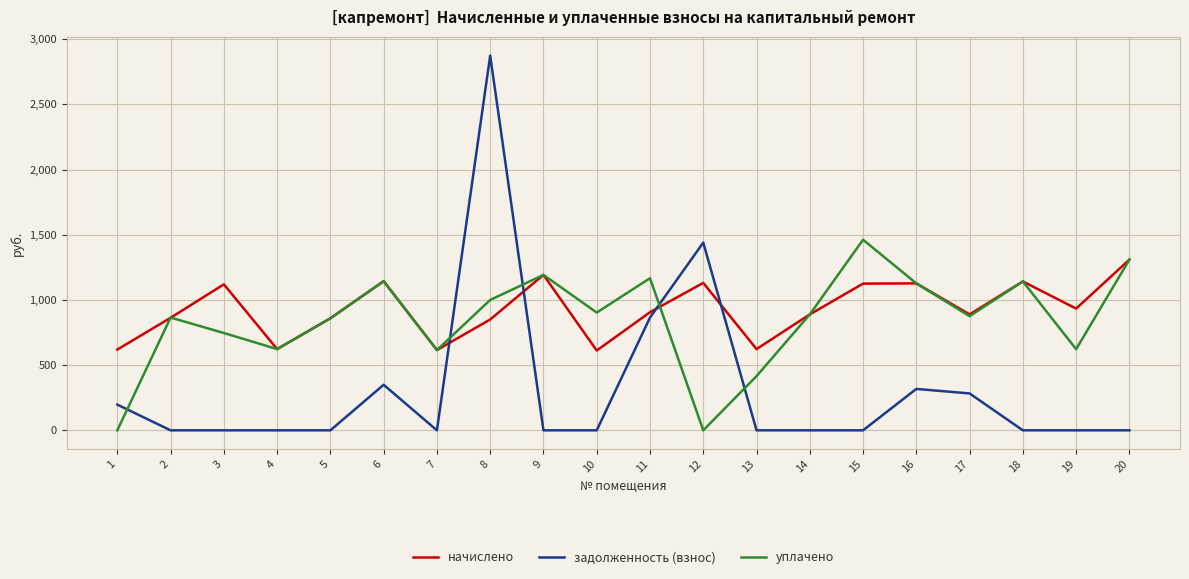

At 13, list the series in order from smallest to largest.

задолженность (взнос), уплачено, начислено